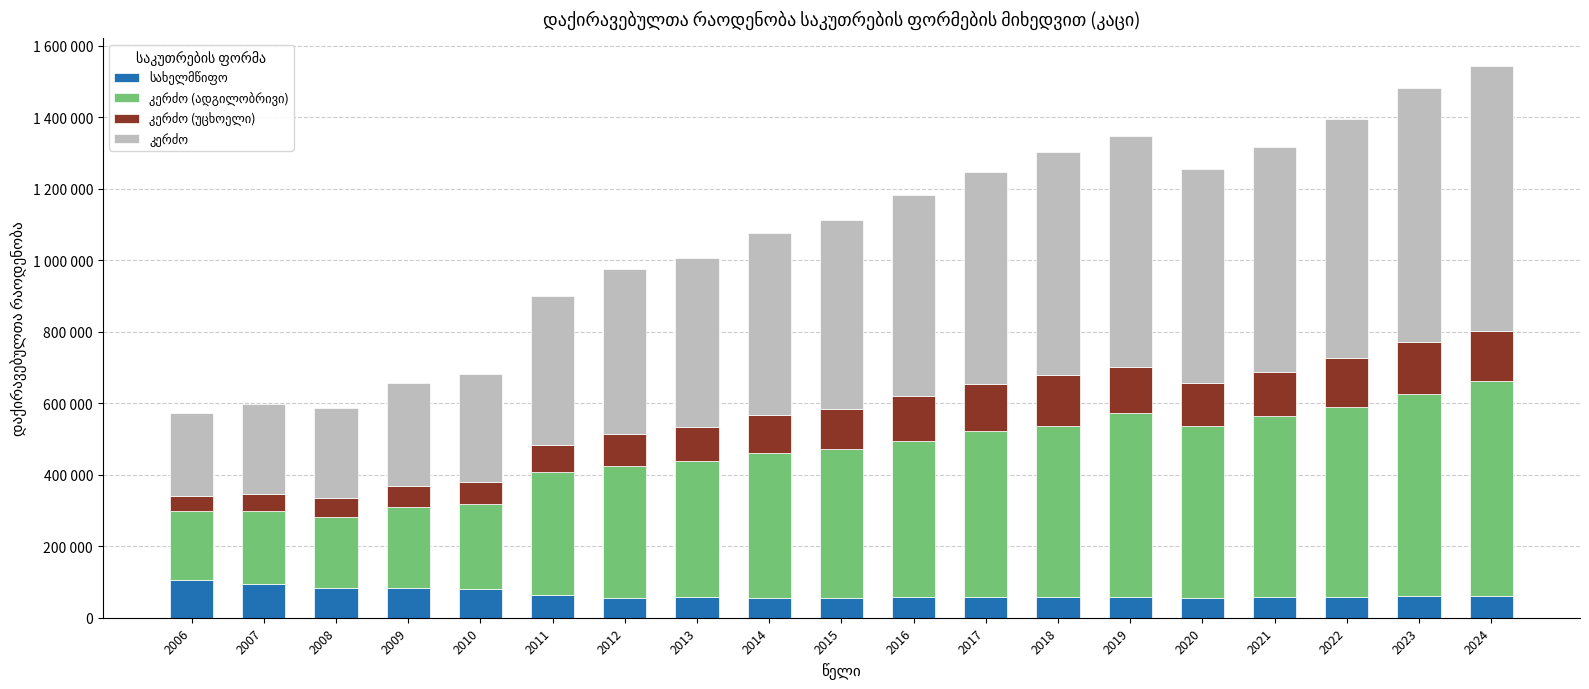

Is the value of კერძო at 2024 greater than the value of კერძო (ადგილობრივი) at 2016?

Yes